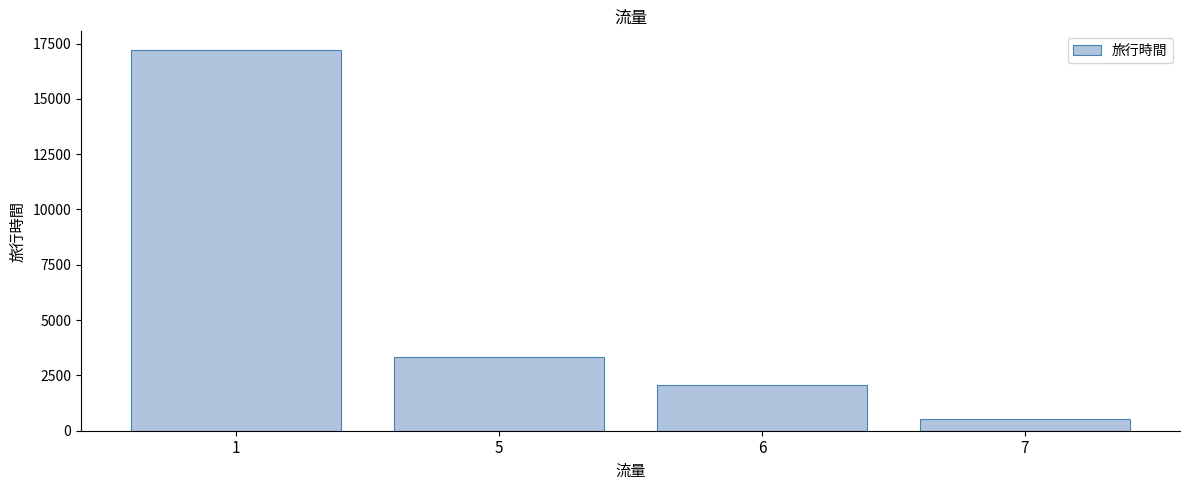

What is the value of the 4th bar from the left?

509